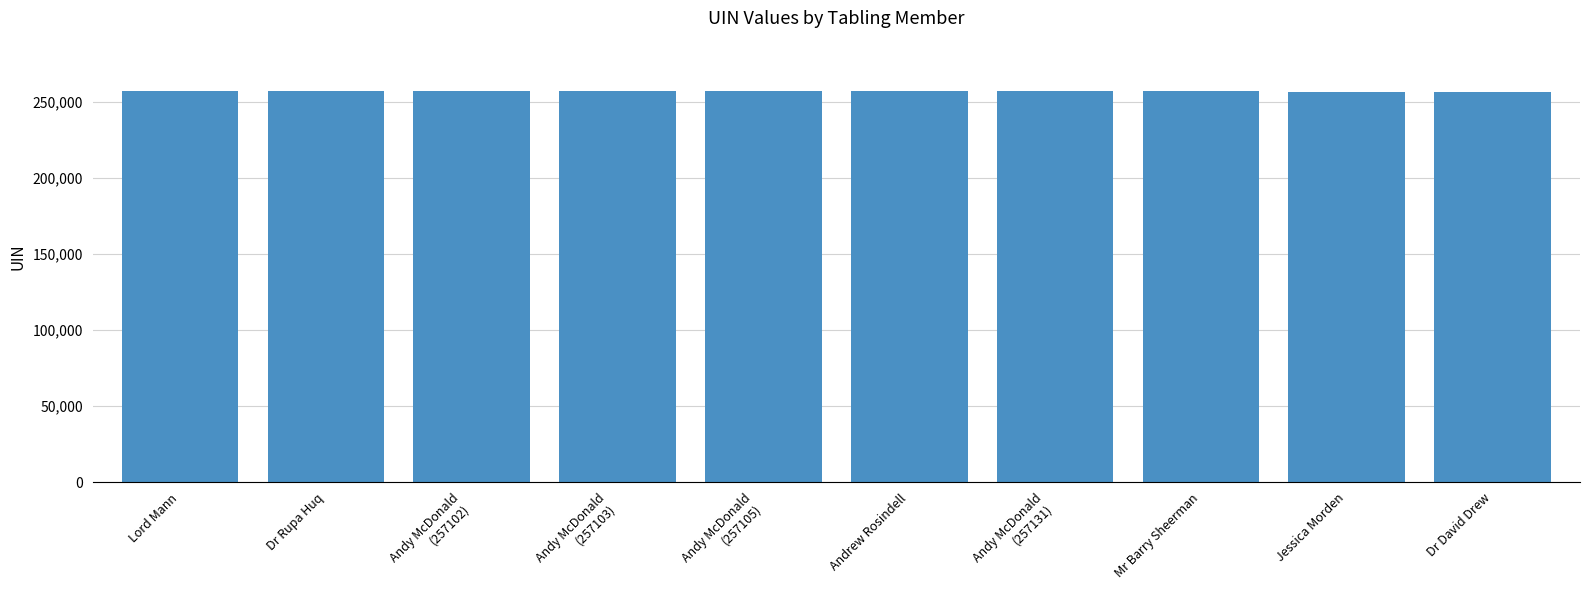

What is the difference between the maximum and second lowest values?

875